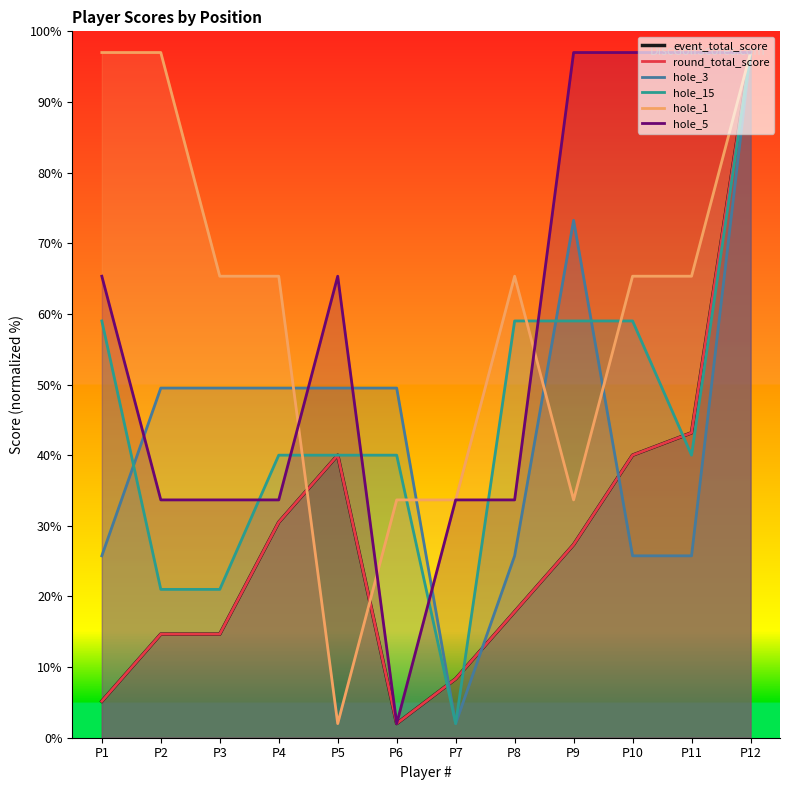

What is the value of the hole_15 point at the 11th from the left?

40.0